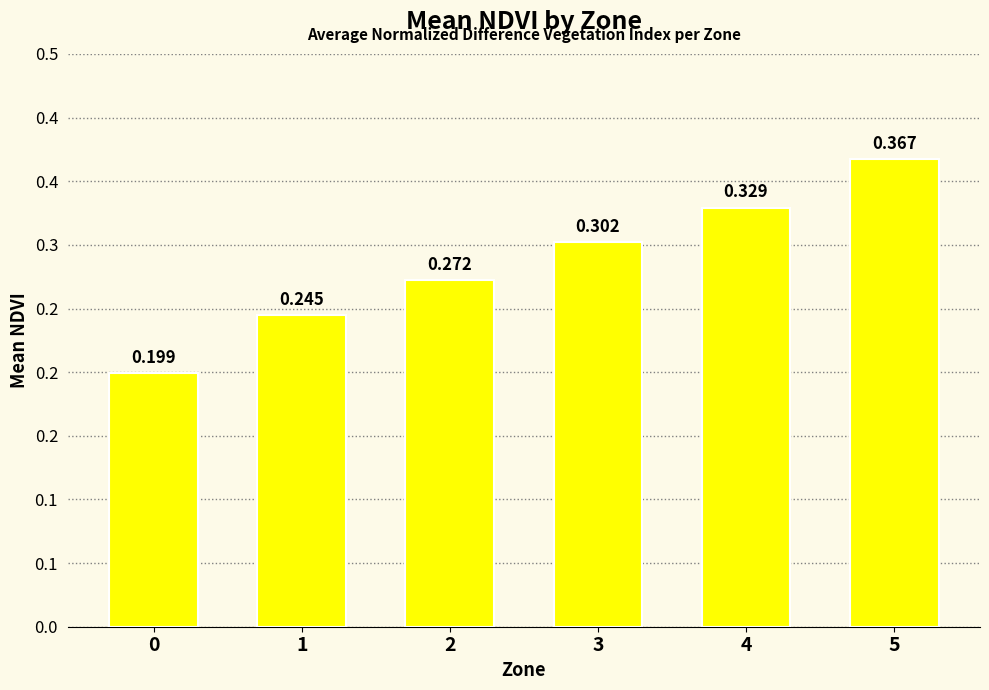

Which has a higher value, 4 or 2?

4